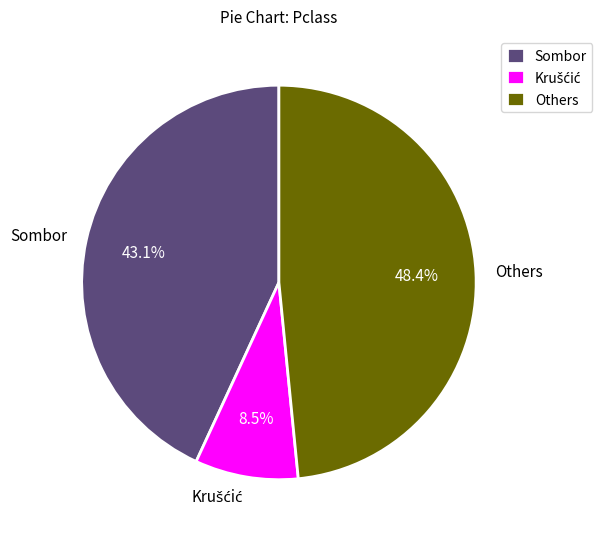

What is the ratio of the value at Others to the value at Sombor?

1.1